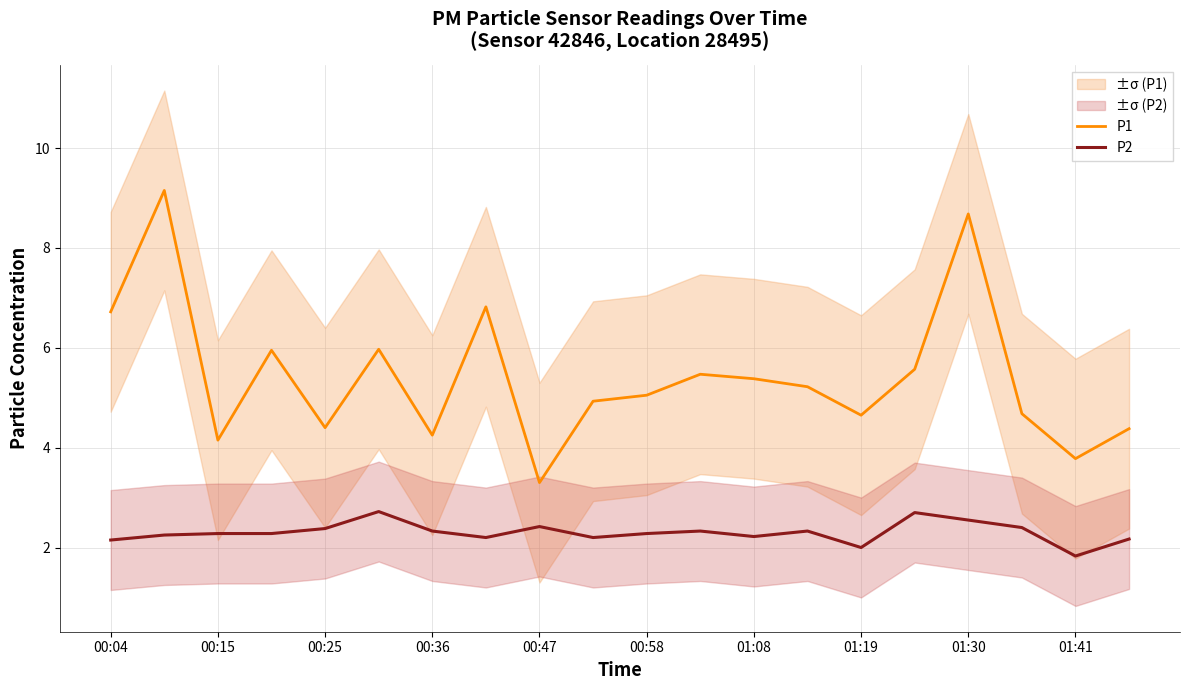

Read the P2 value at 01:19.

2.0